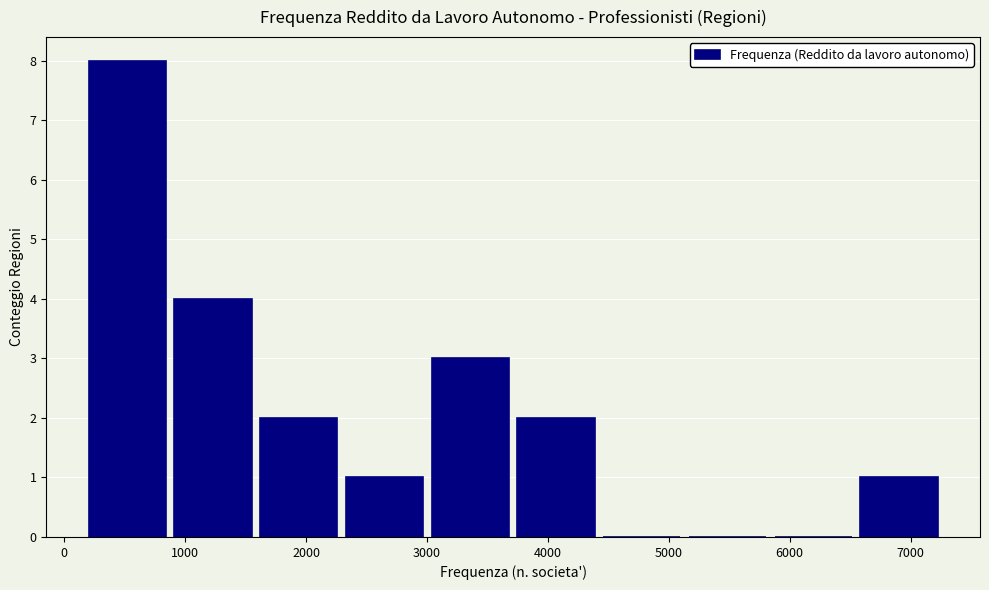

Reading left to right, list every bar in this chart as the range it spans on the x-axis followed by its height. Neither the bar edges nor the heights are printed on the chart, so give them approximately, as read against the axes.

200 to 900: 8
900 to 1600: 4
1600 to 2300: 2
2300 to 3000: 1
3000 to 3700: 3
3700 to 4400: 2
4400 to 5100: 0
5100 to 5800: 0
5800 to 6500: 0
6500 to 7300: 1